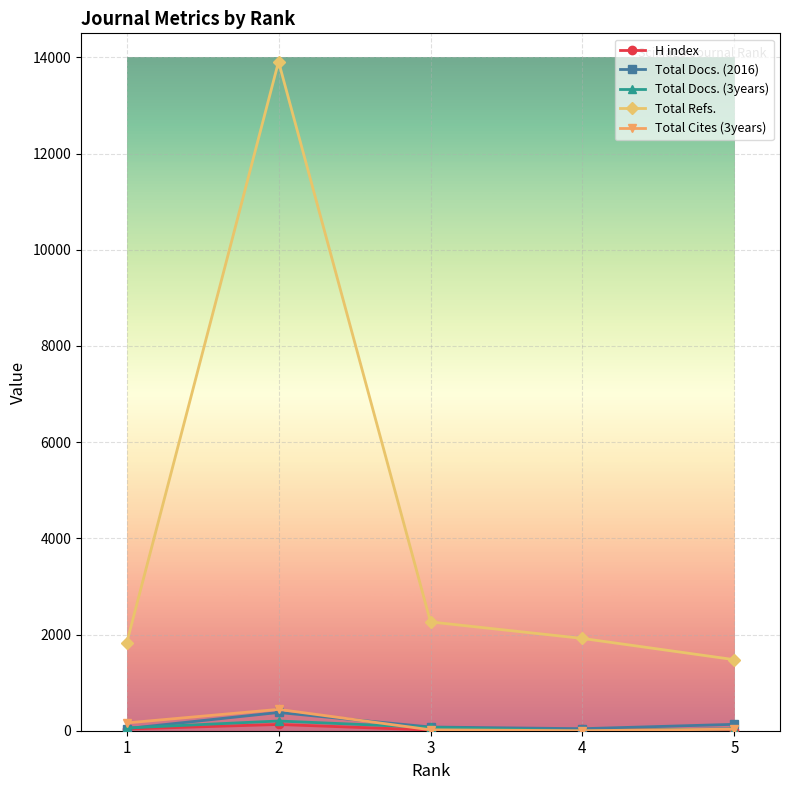

Which series has the largest range (max minus min)?

Total Refs.